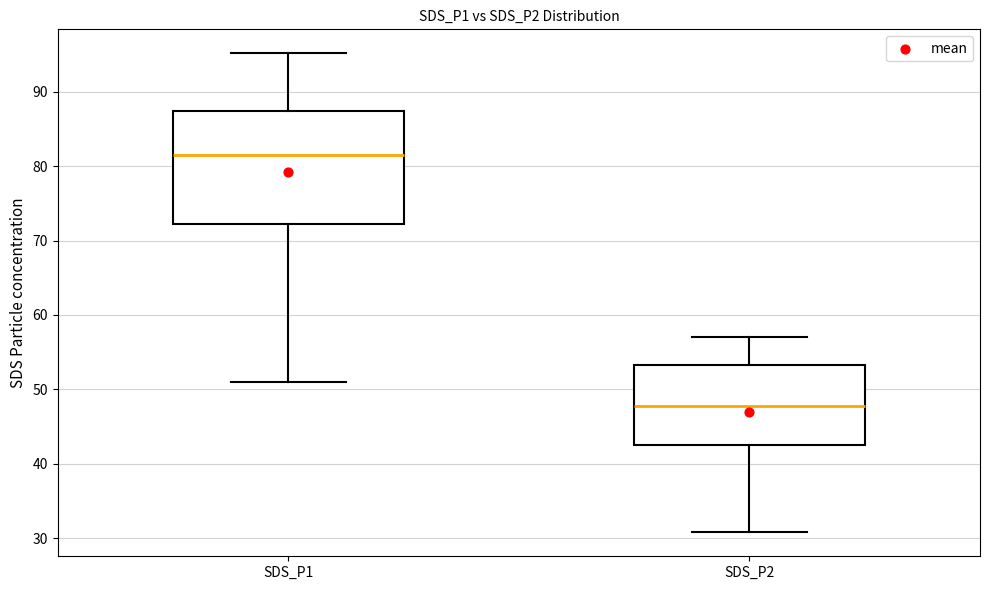

Which box has the lowest median line?

SDS_P2